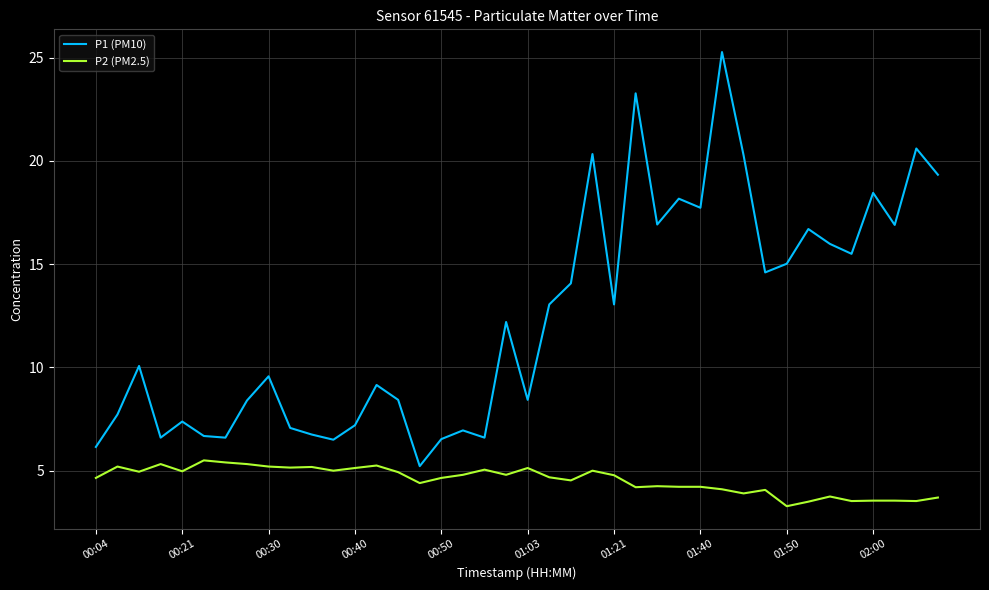

List the series in order of their peak value, highest first.

P1 (PM10), P2 (PM2.5)